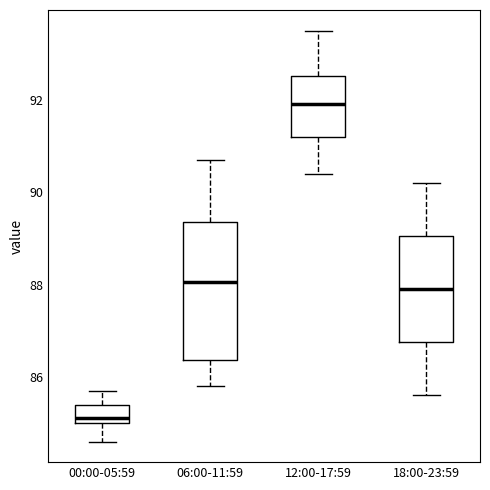

Reading left to right, read every box against the y-axis: the position of its median line, the range the box covers, and the ends of its whiskers. The values are not printed on the chart, so give them approximately, as read against the axis.

00:00-05:59: median 85.2, box 85.0 to 85.4, whiskers 84.6 to 85.8
06:00-11:59: median 88.0, box 86.4 to 89.4, whiskers 85.8 to 90.8
12:00-17:59: median 92.0, box 91.2 to 92.6, whiskers 90.4 to 93.6
18:00-23:59: median 88.0, box 86.8 to 89.0, whiskers 85.6 to 90.2